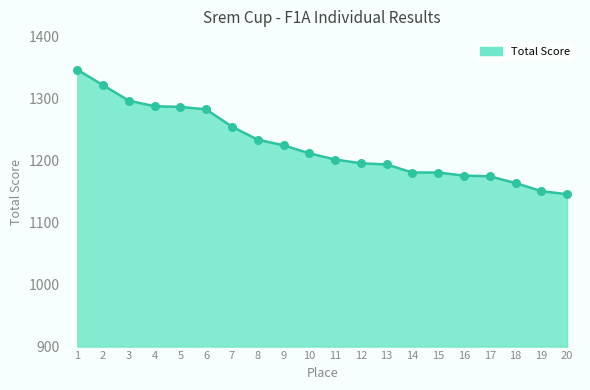

Approximately how many times larger is the value at 16 compared to 19?

1.0